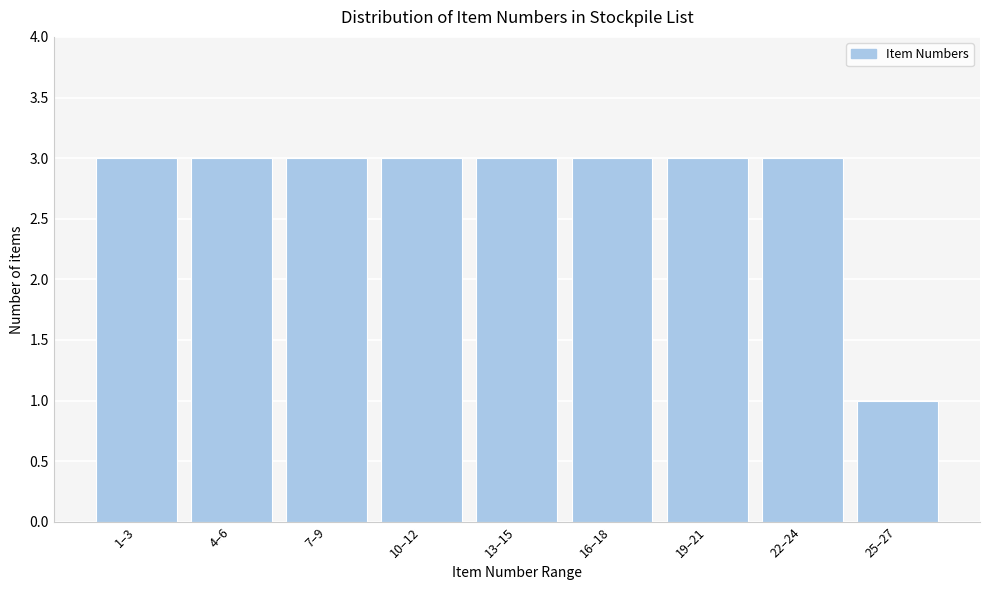

Reading left to right, list all the values displayed in this chart.

1–3=3	4–6=3	7–9=3	10–12=3	13–15=3	16–18=3	19–21=3	22–24=3	25–27=1